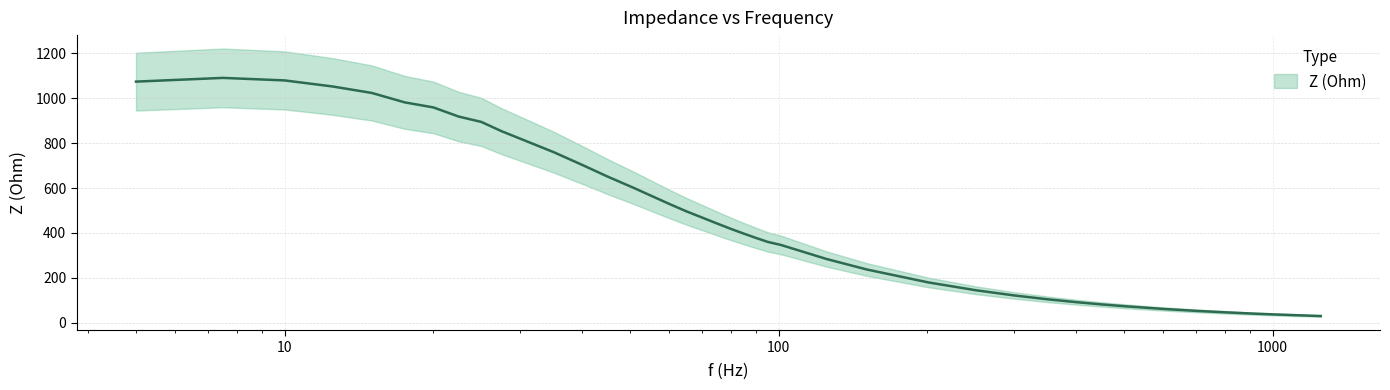

At which label does the data first exceed 442?

5